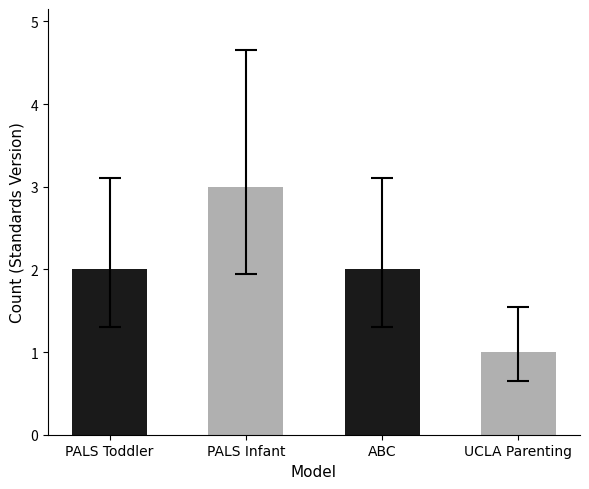

Count the number of data series in this chart.

1